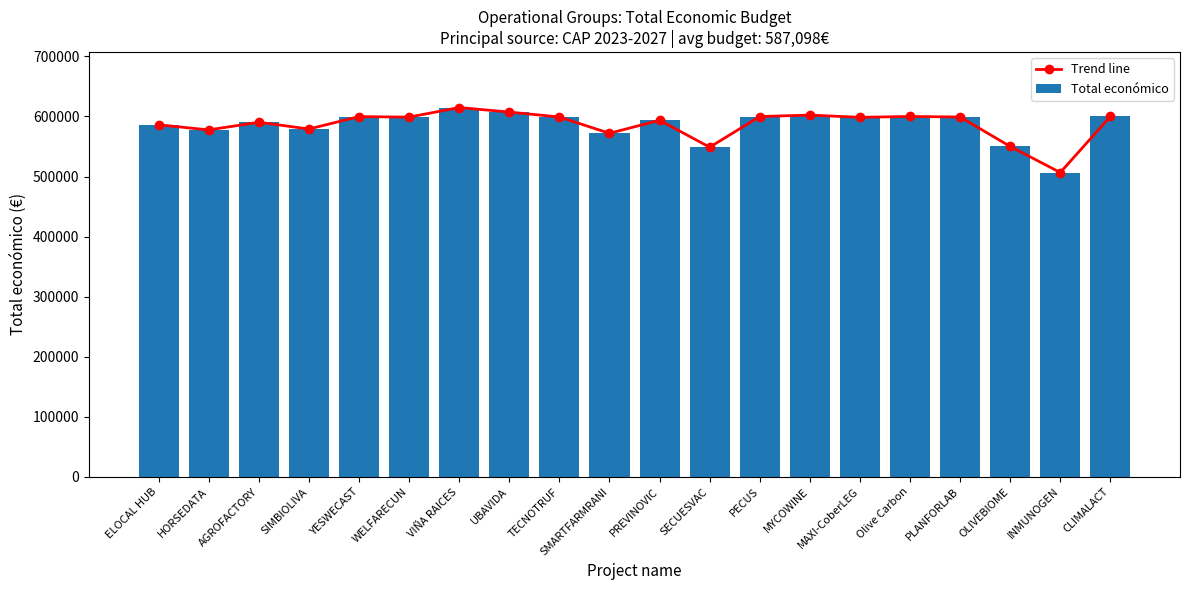

Is the value of Total económico at TECNOTRUF greater than the value of Trend line at ELOCAL HUB?

Yes